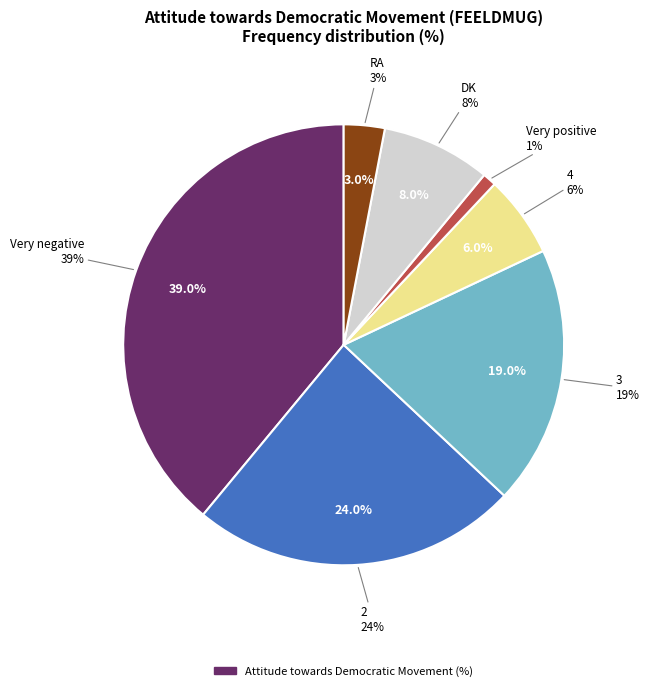

Which category has the smallest portion of the pie?

Very positive